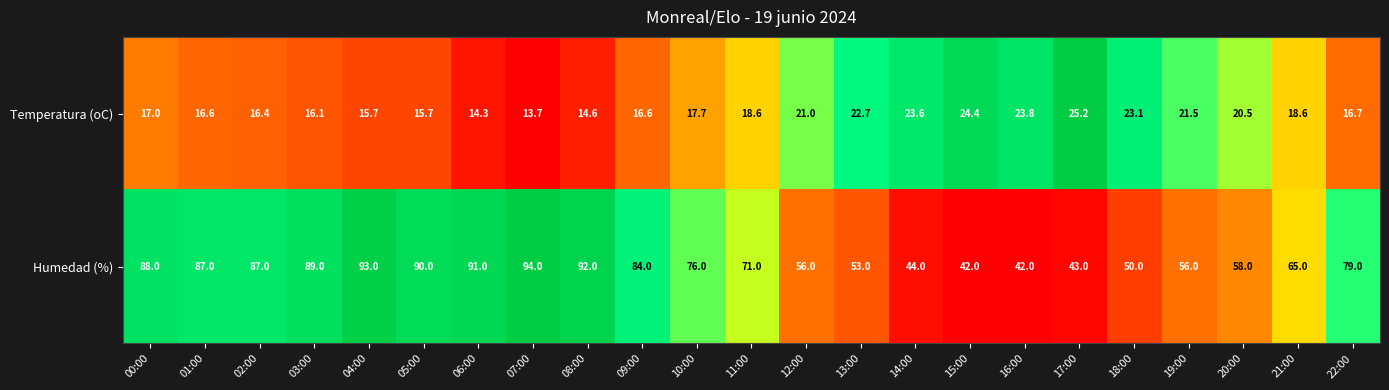

List the series in order of their peak value, highest first.

Humedad (%), Temperatura (oC)